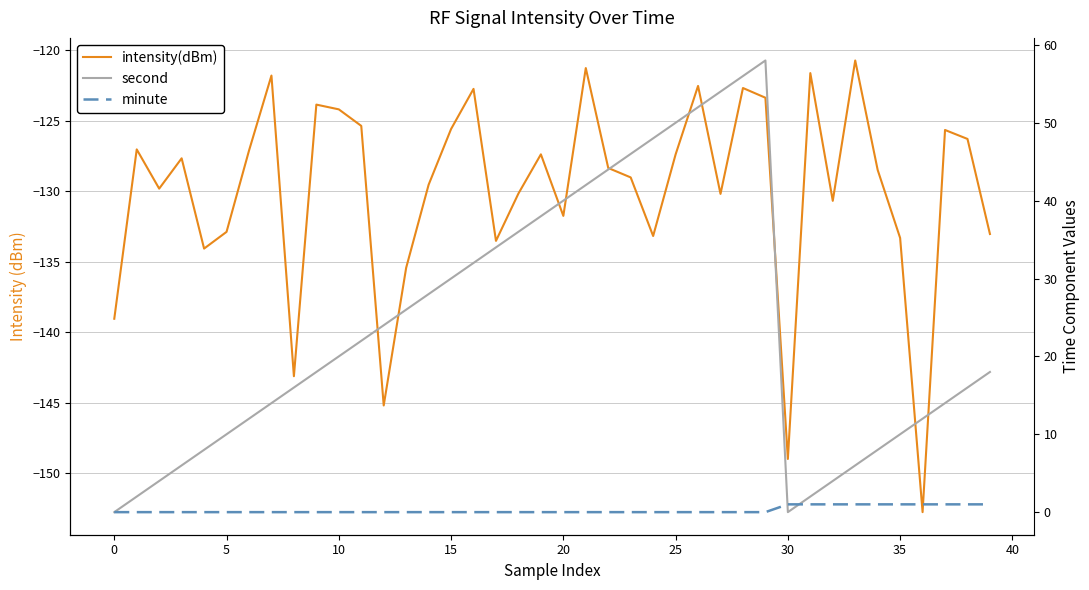

Is the value of intensity(dBm) at 22 greater than the value of minute at 34?

No